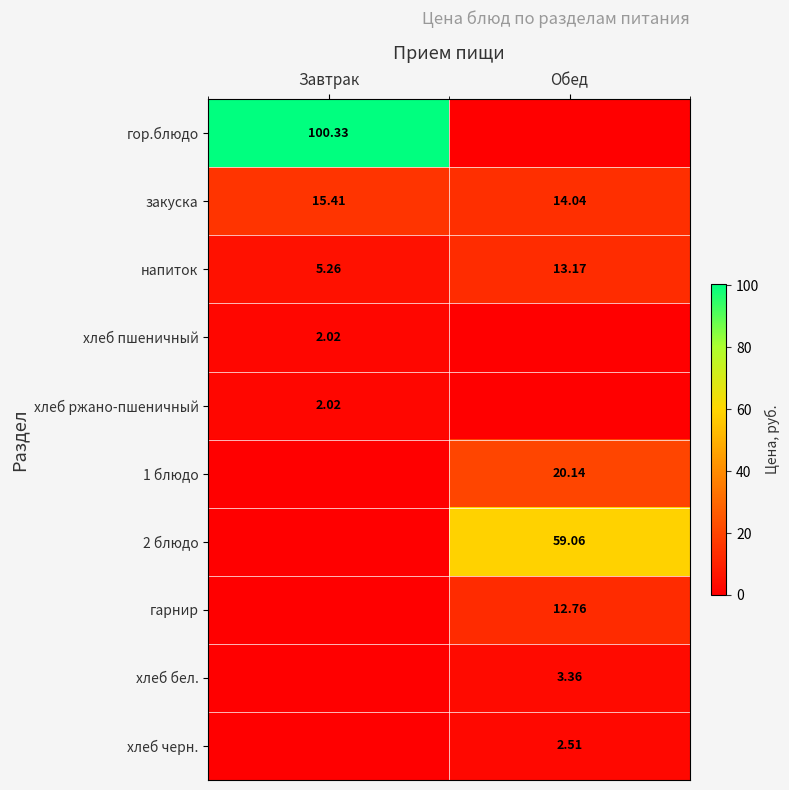

Where does the закуска series first go above 15?

Завтрак